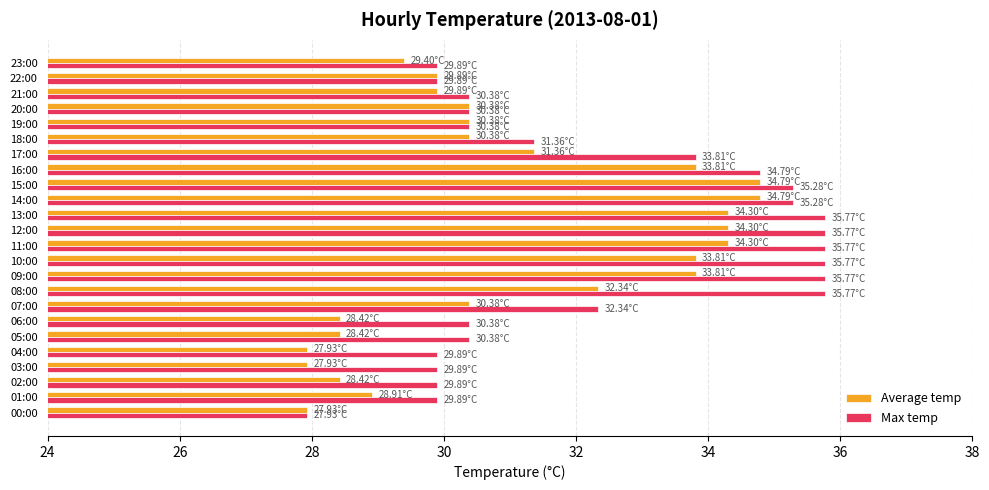

Which series has the largest total across all categories?

Max temp